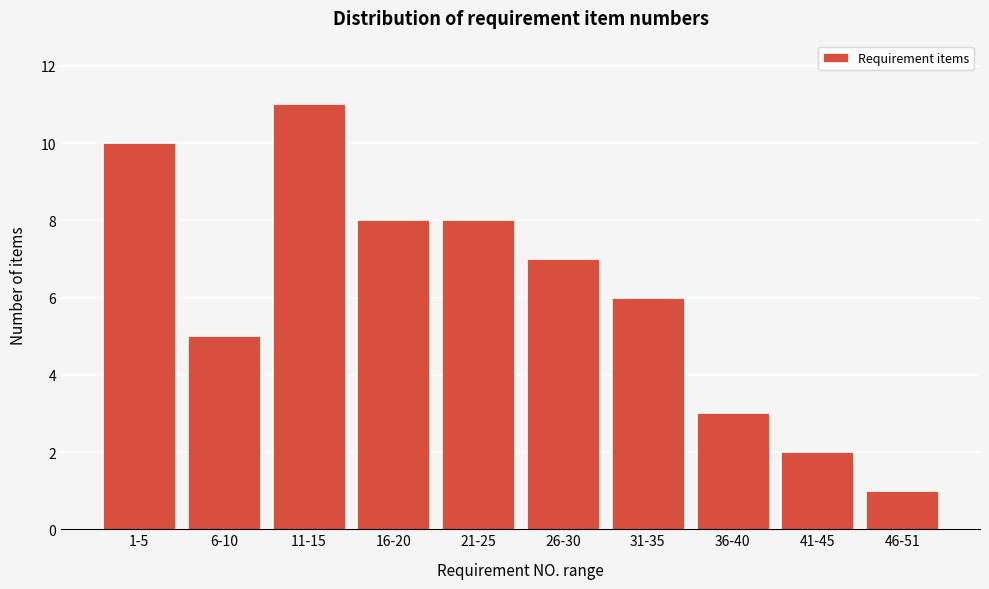

Reading right to left, transcribe all the data shown in this chart.

46-51=1	41-45=2	36-40=3	31-35=6	26-30=7	21-25=8	16-20=8	11-15=11	6-10=5	1-5=10